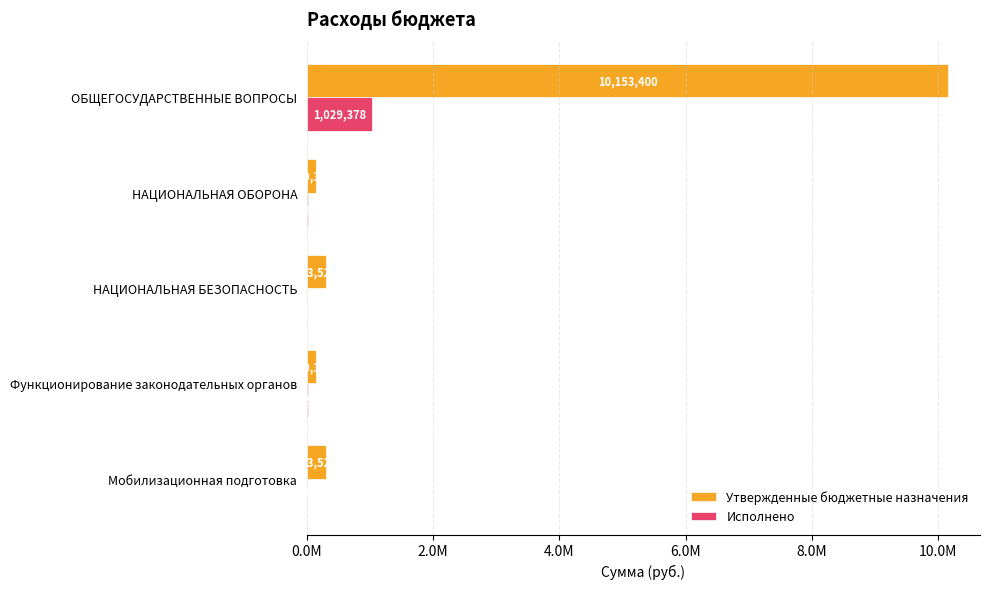

What are all the series names shown in the legend?

Утвержденные бюджетные назначения, Исполнено